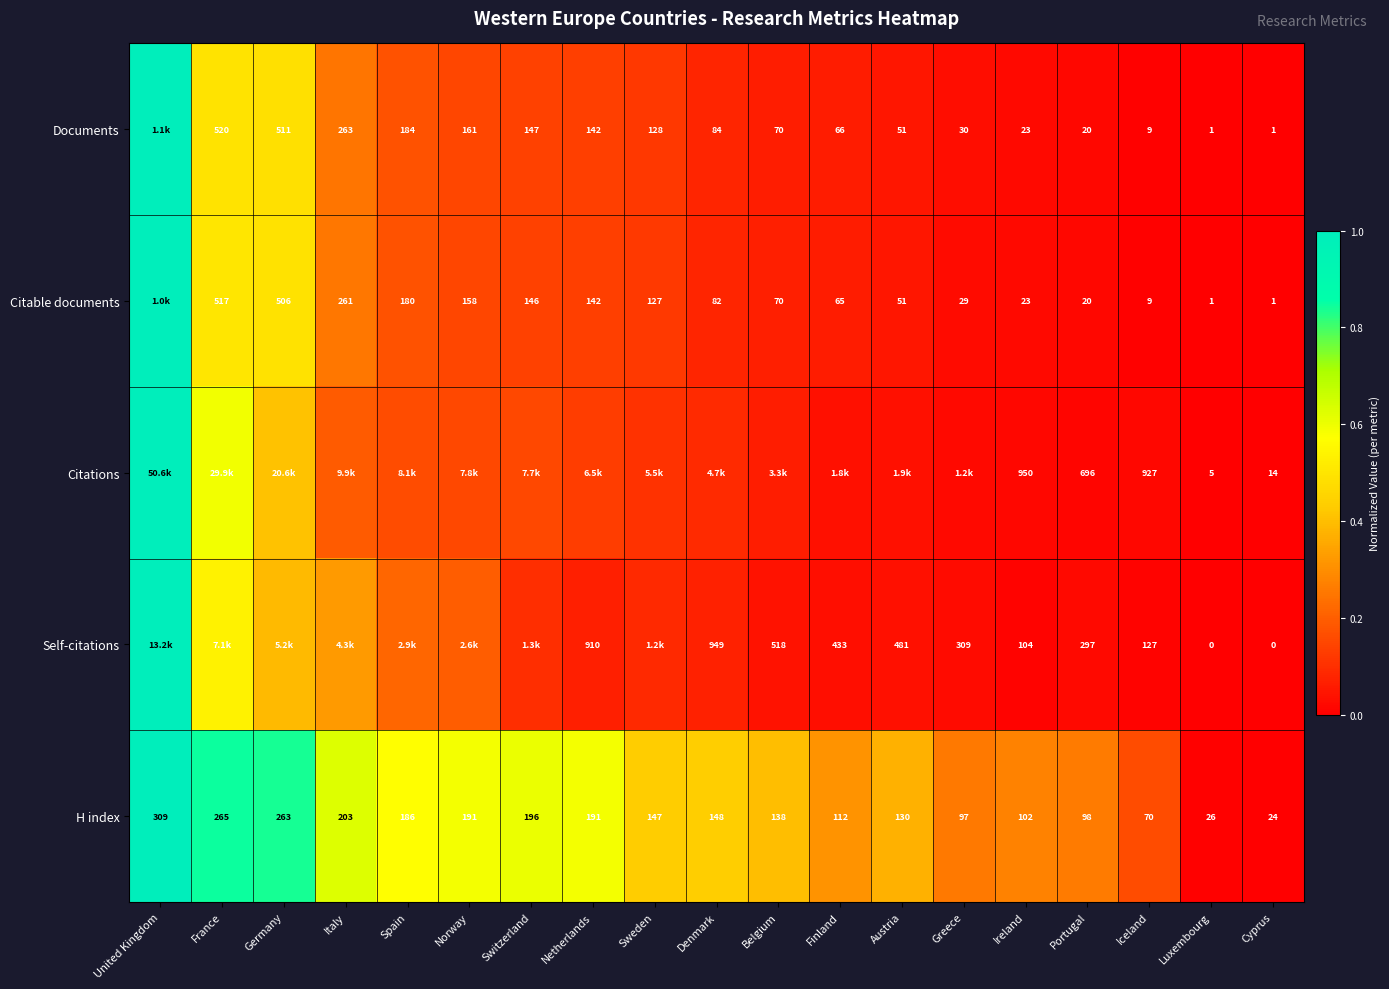

How many distinct data groups are displayed?

5